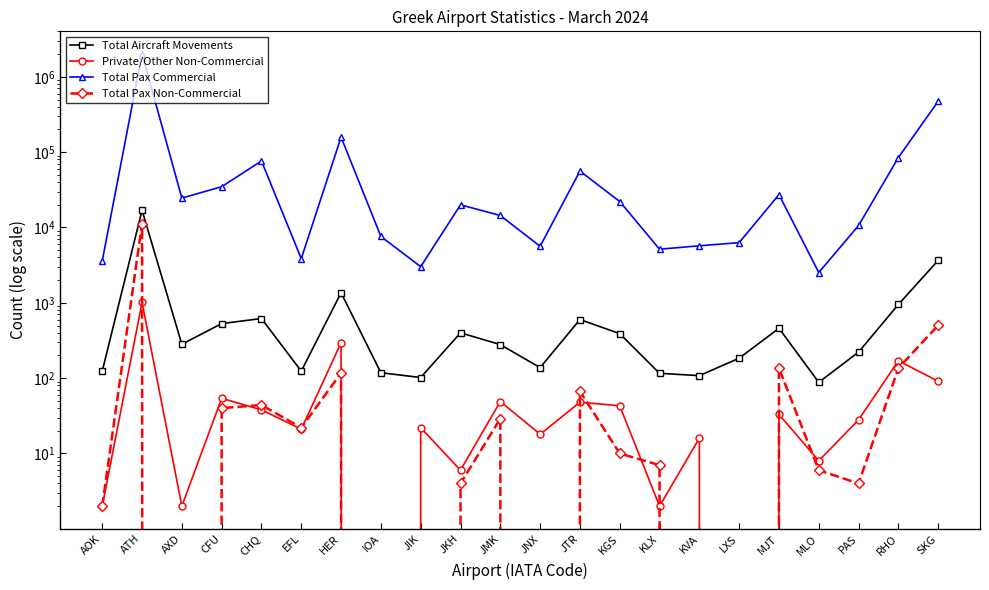

Count the number of data series in this chart.

4